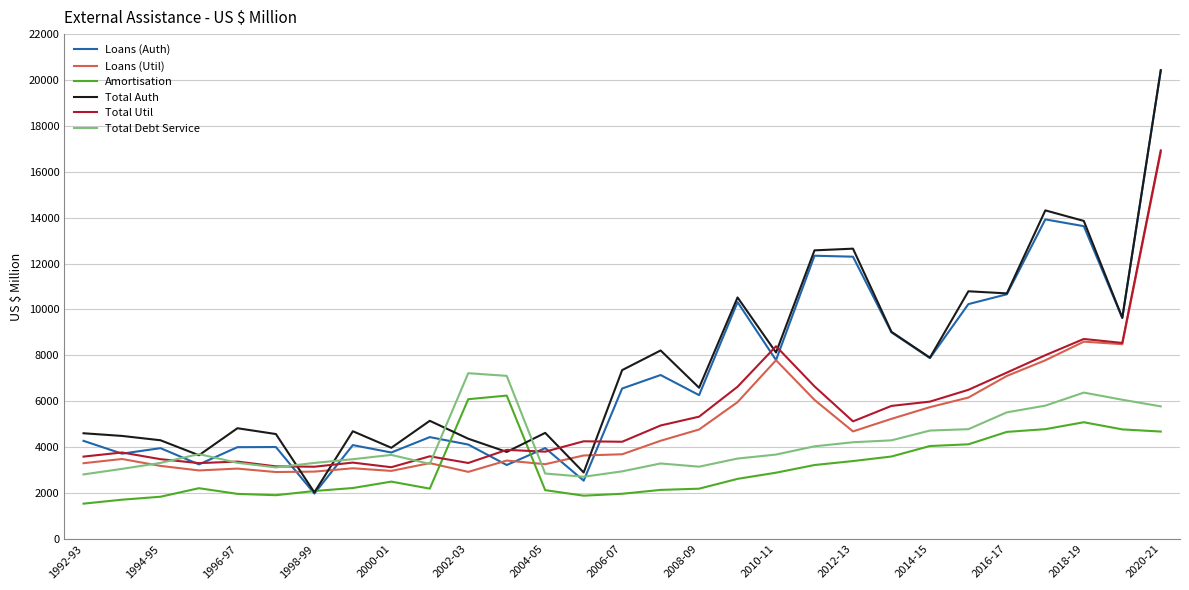

What is the highest value of the Total Auth series?

20428